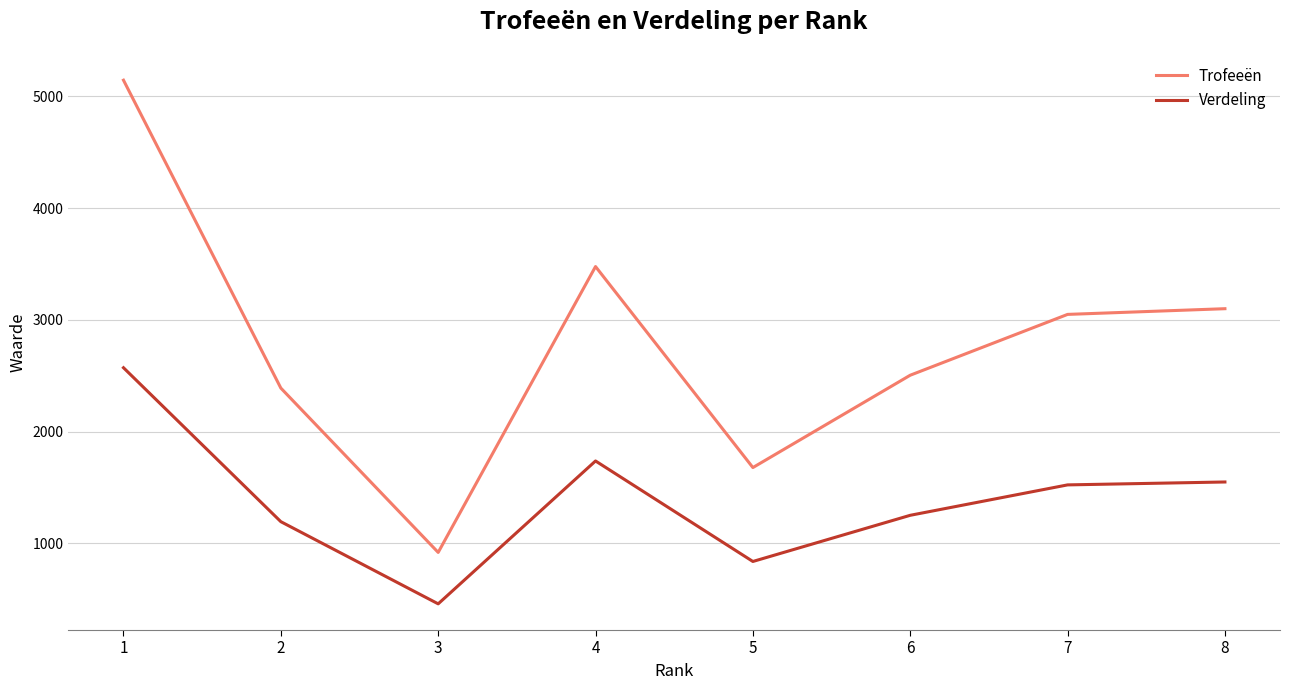

Reading left to right, list all the values displayed in this chart.

Trofeeën: 5144	2390	920	3477	1679	2505	3049	3100
Verdeling: 2572	1195	460	1738	839	1252	1524	1550